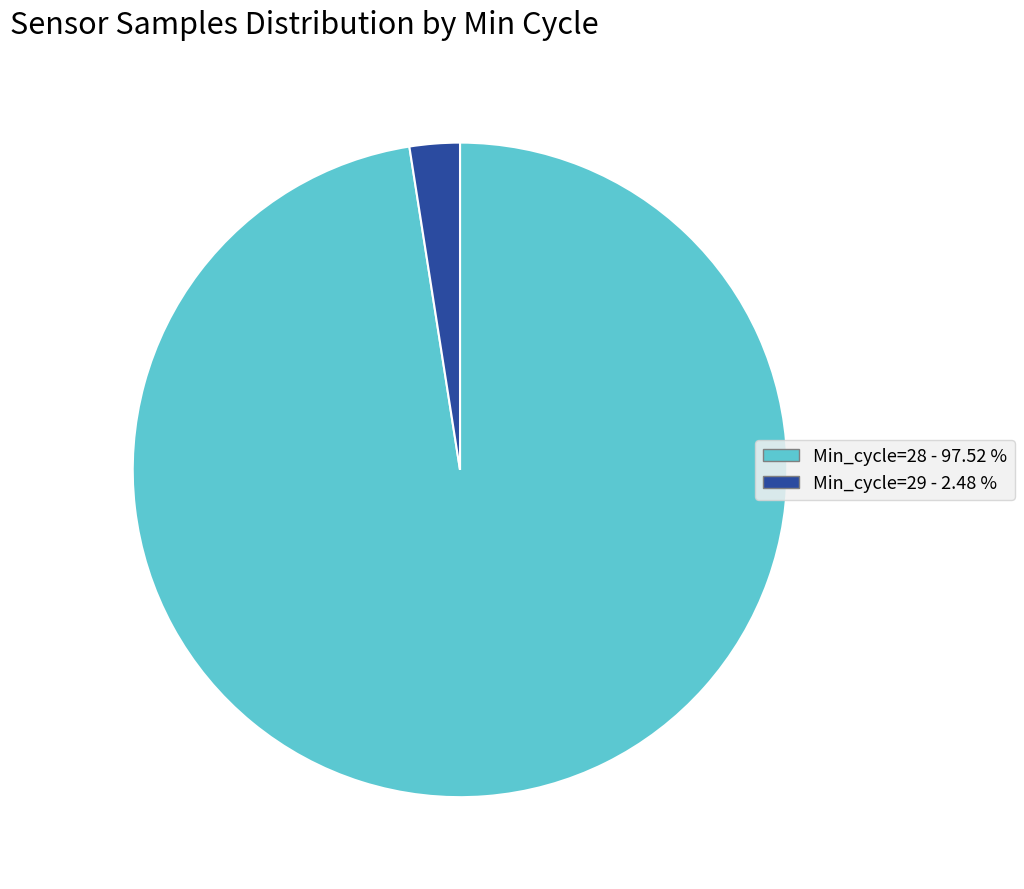

Is there a majority slice in this chart?

Yes